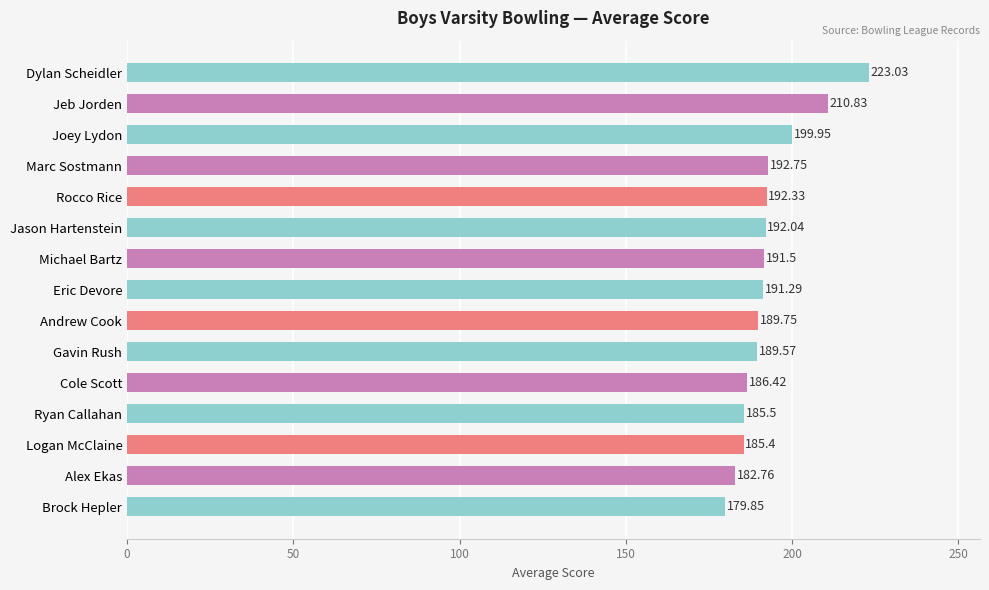

What is the sum of the values at Marc Sostmann and Cole Scott?

379.2